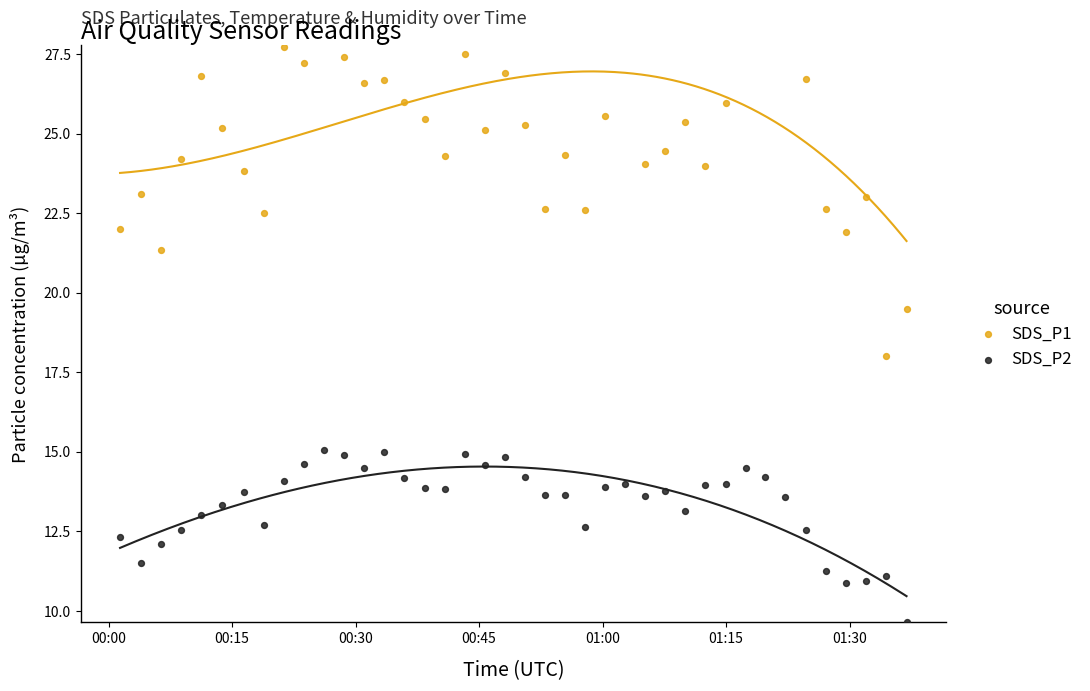

Which series reaches the maximum Y coordinate?

SDS_P1